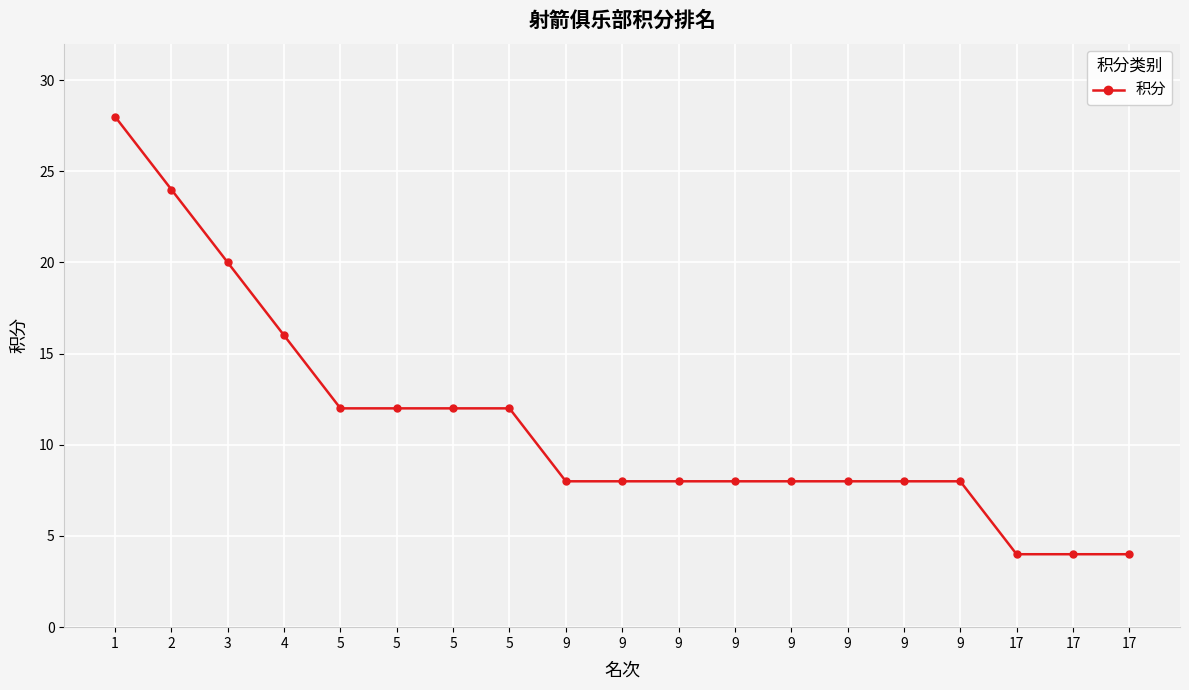

List the labels in order of value, largest first.

1, 2, 3, 4, 5, 5, 5, 5, 9, 9, 9, 9, 9, 9, 9, 9, 17, 17, 17